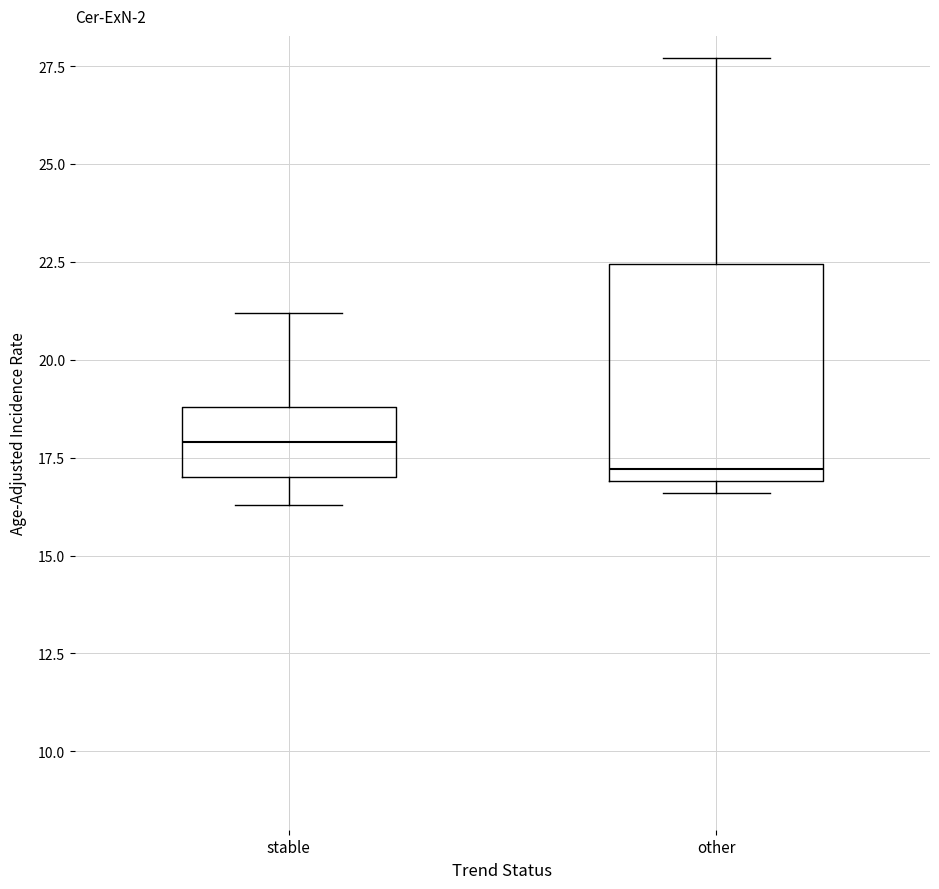

Where is the lower edge of the box for stable on the y-axis? The values are not printed on the chart, so give them approximately, as read against the axis.

17.0